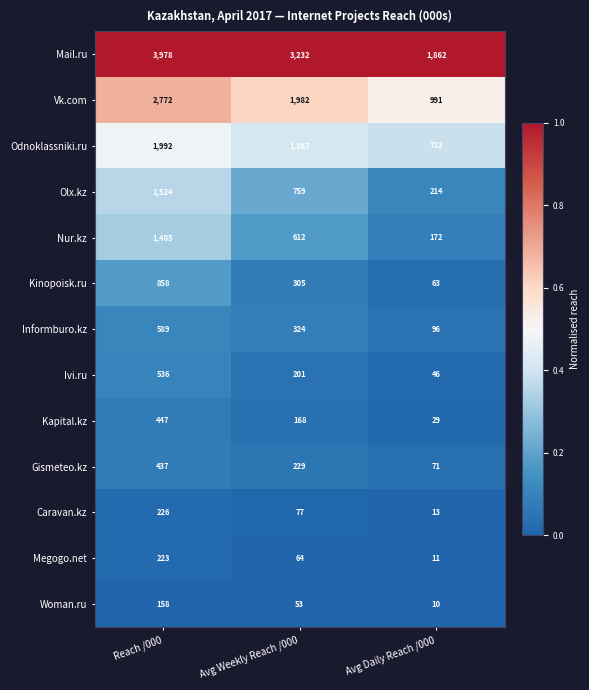

True or false: Gismeteo.kz has a value of 769 at Reach /000.

False